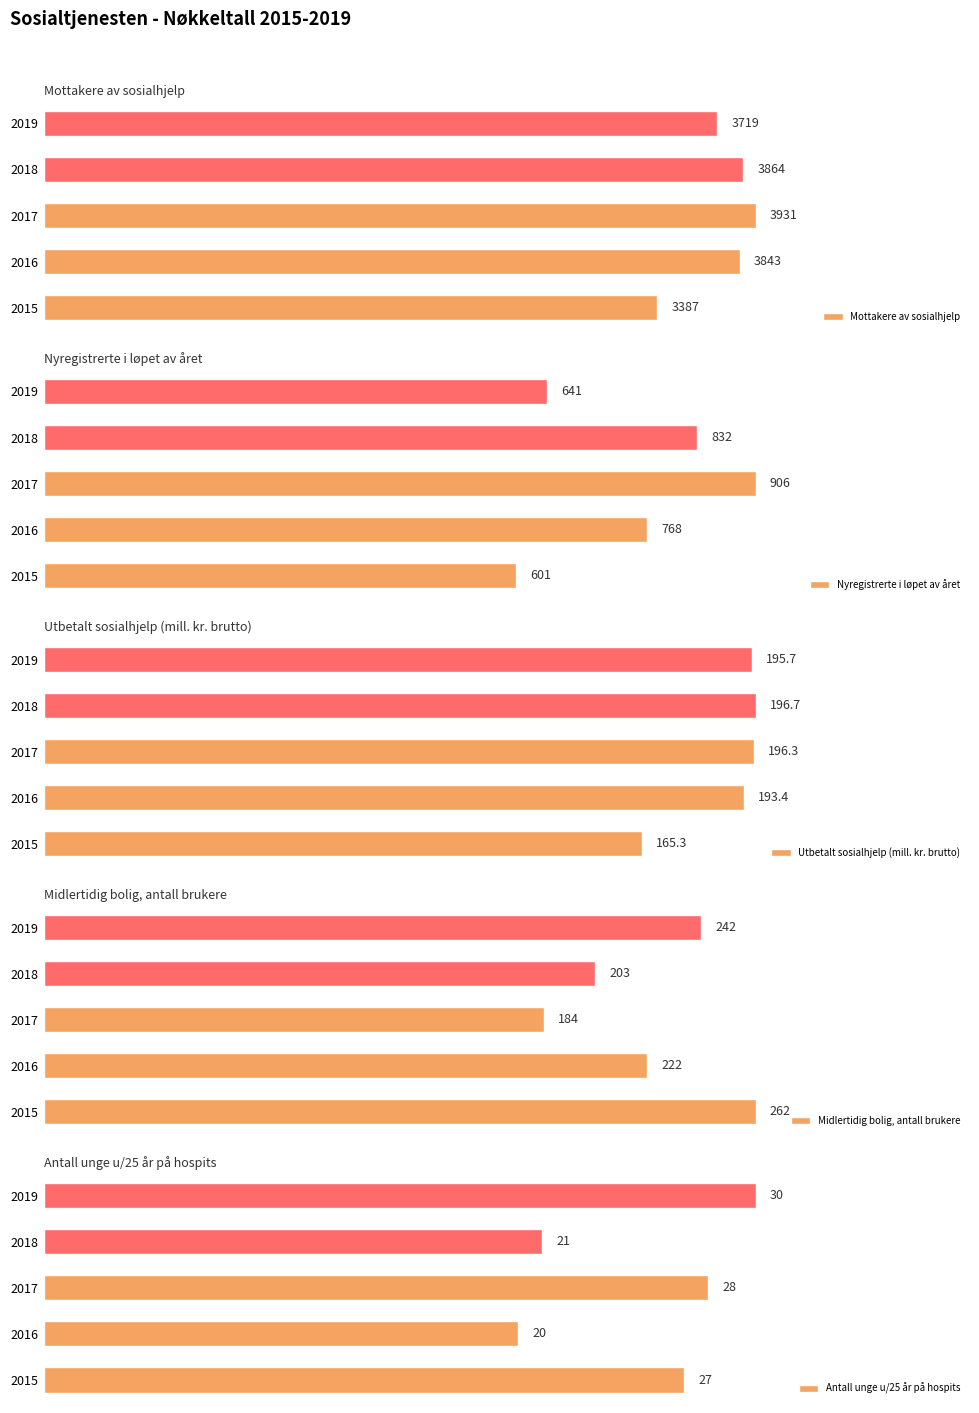

What is the average value of the Nyregistrerte i løpet av året series?

749.6